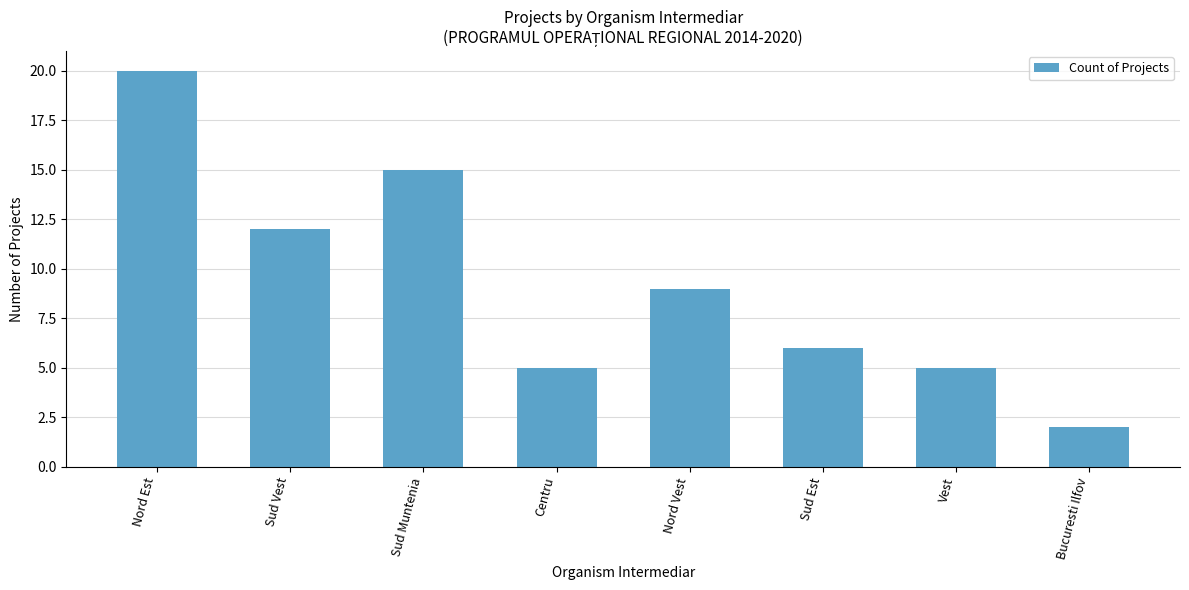

Read the value at Sud Est.

6